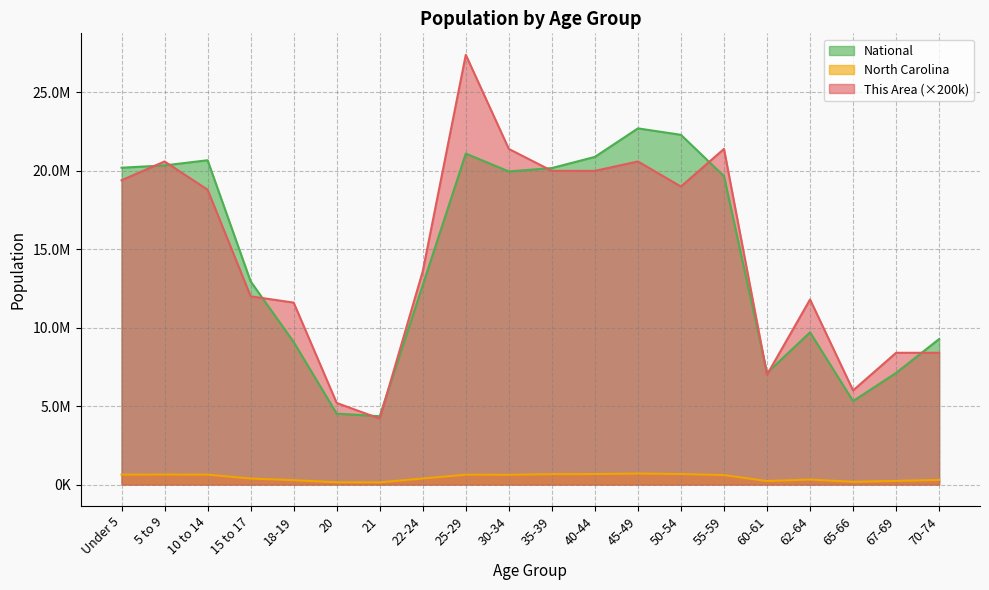

True or false: This Area has more than 1 interior local peaks.

True